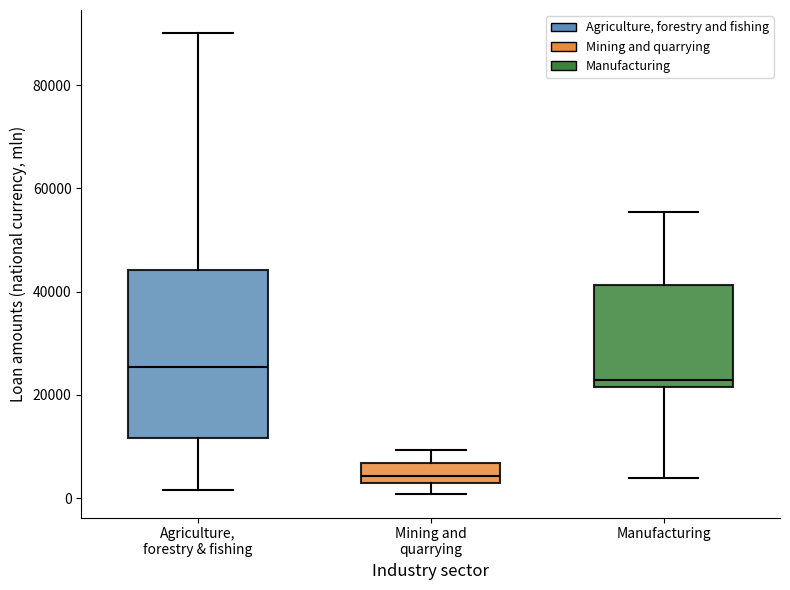

Which box's median line is the lowest?

Mining and quarrying